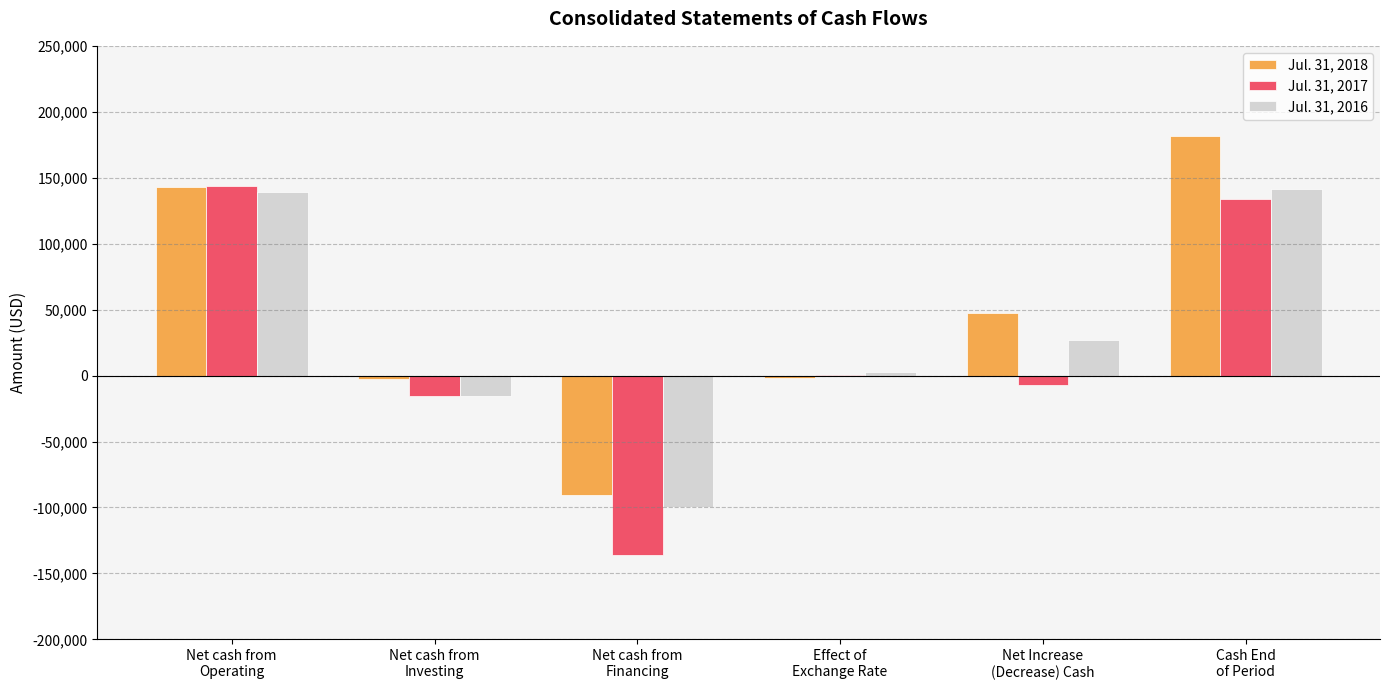

Does the chart contain stacked bars?

No